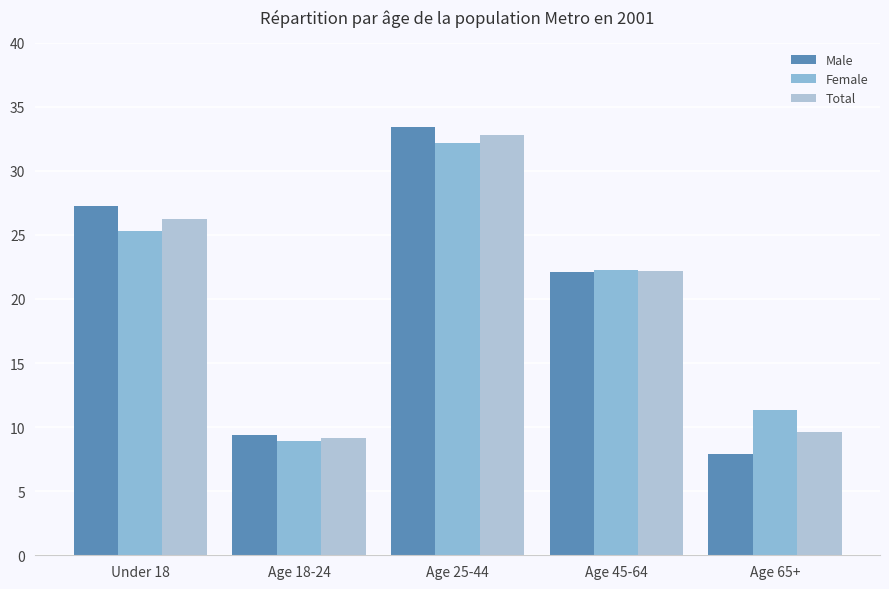

What is the sum of the Female values at Age 65+ and Under 18?

36.6